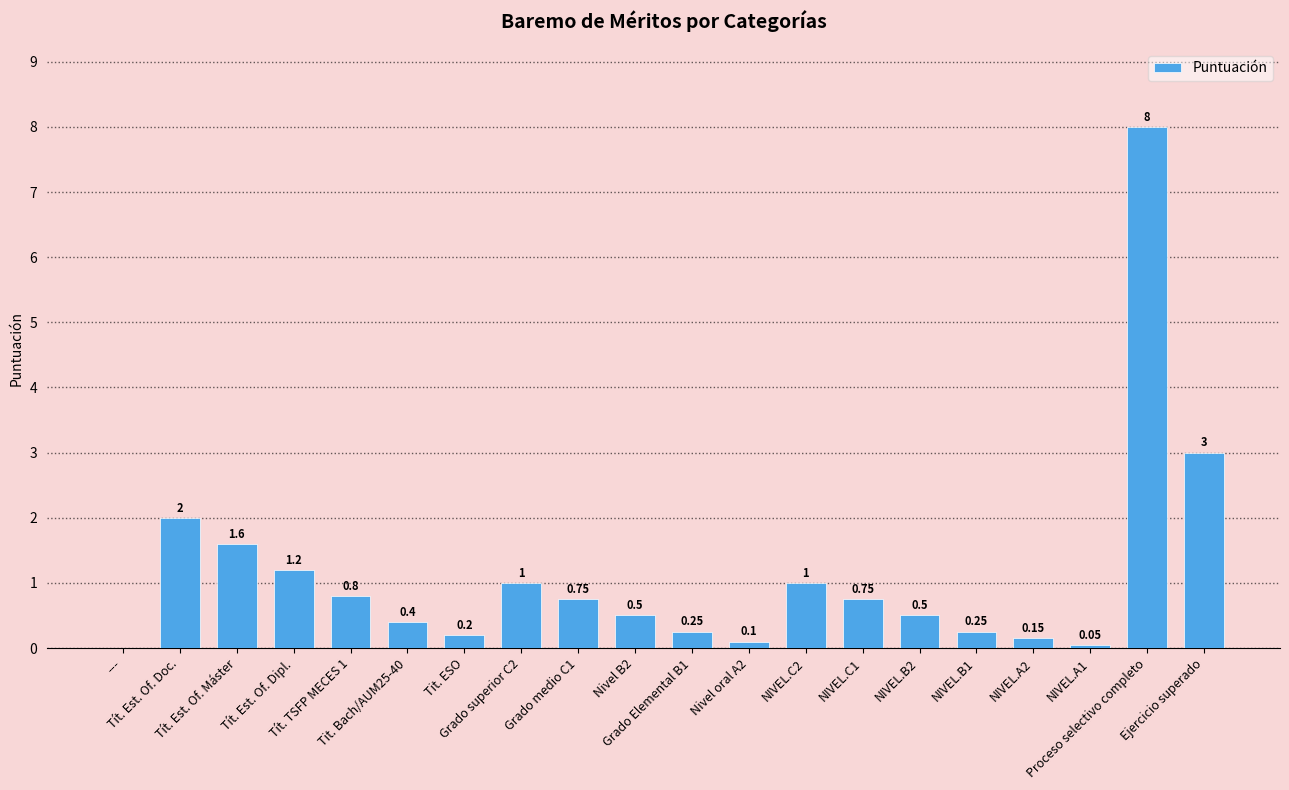

What is the sum of all values?

22.5